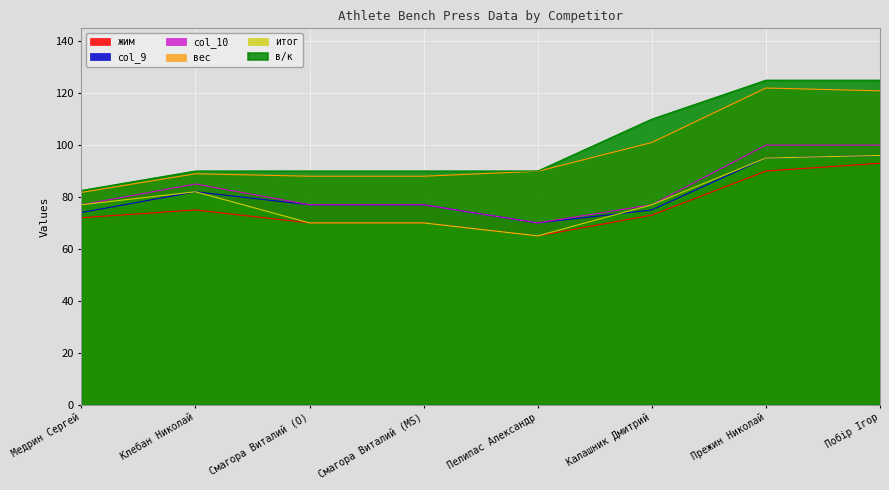

Count the number of categories in the chart.

8